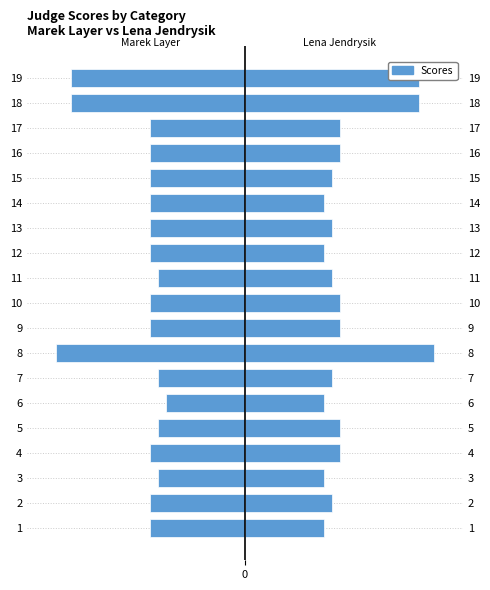

At which label is Lena Jendrysik closest to 8?

4